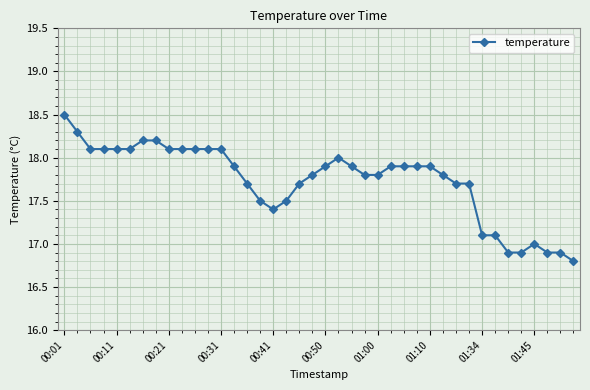

True or false: the data has more than 1 interior local peaks.

True